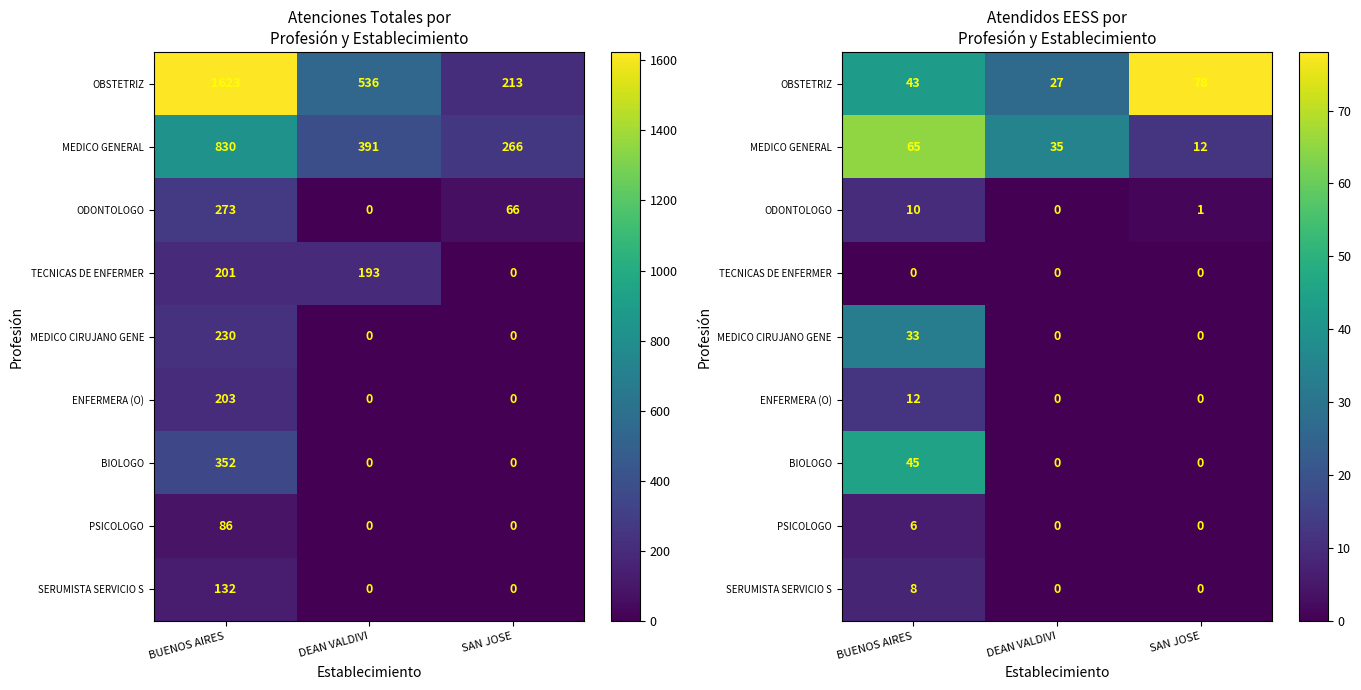

What is the sum of the MEDICO GENERAL values at SAN JOSE and DEAN VALDIVI?

47